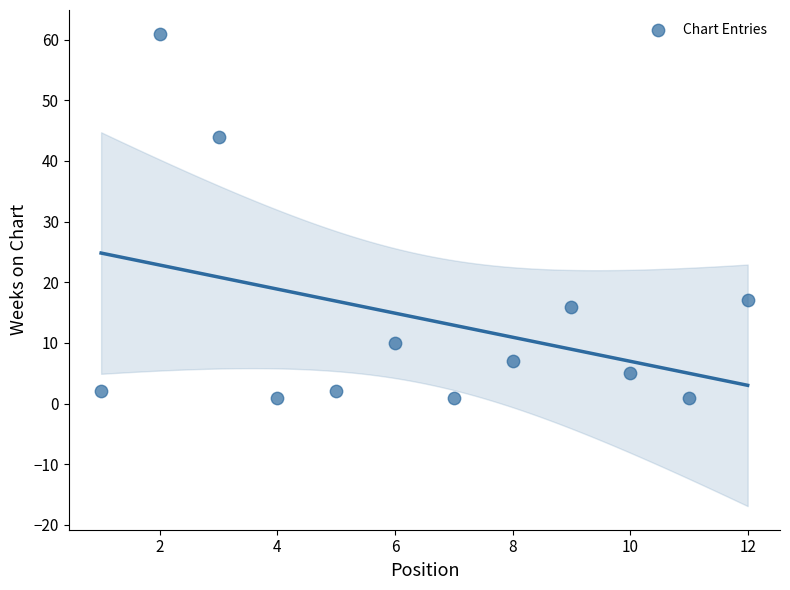

What Y value in the scatter plot is closest to 31?

44